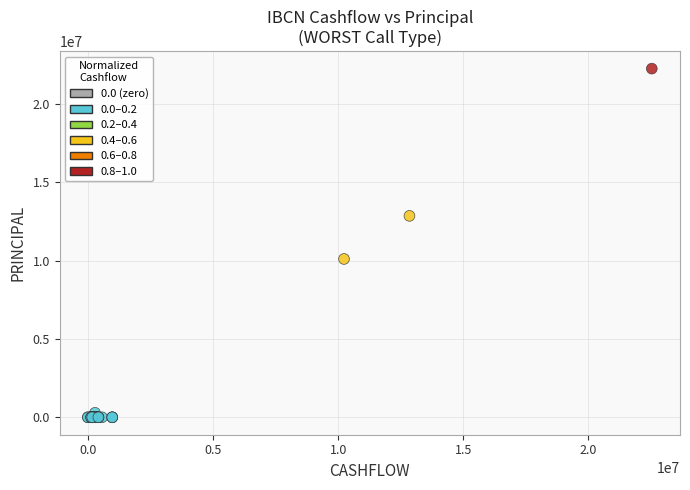

What Y value in the scatter plot is closest to 11120751?

10100125.4